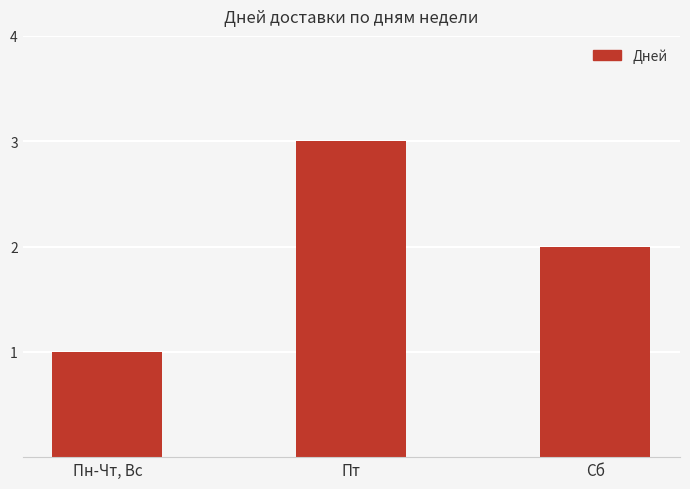

How many values are between 1 and 3?

3